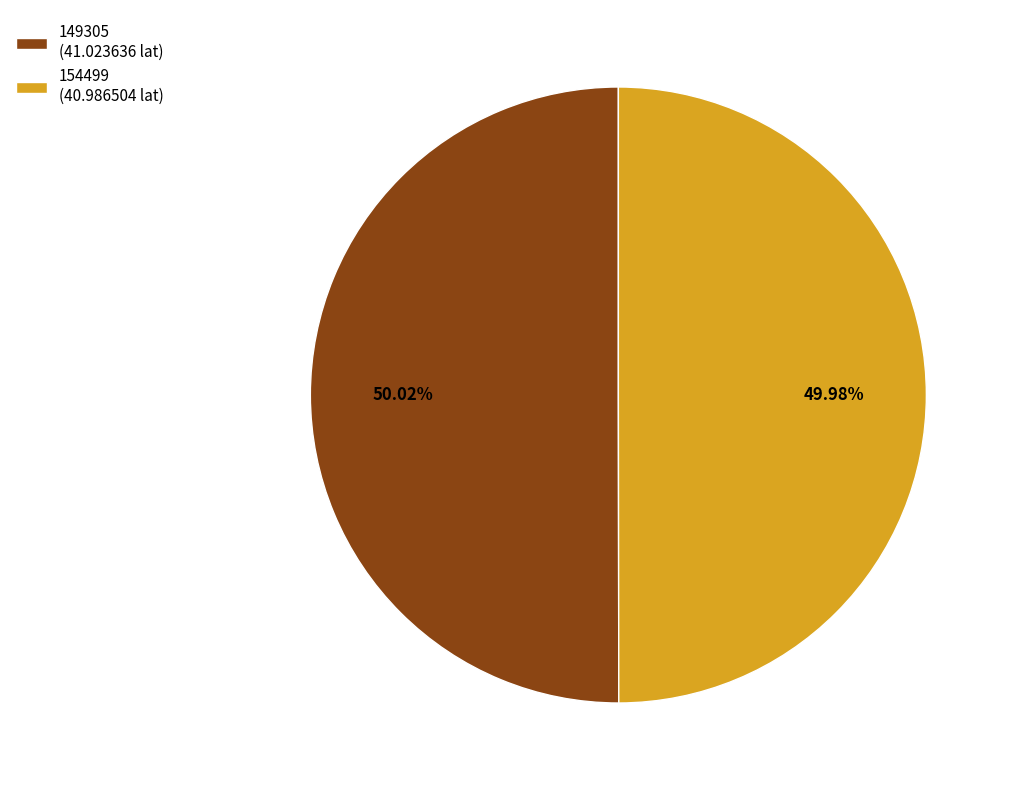

The 149305 slice represents 50% of the pie. True or false?

True